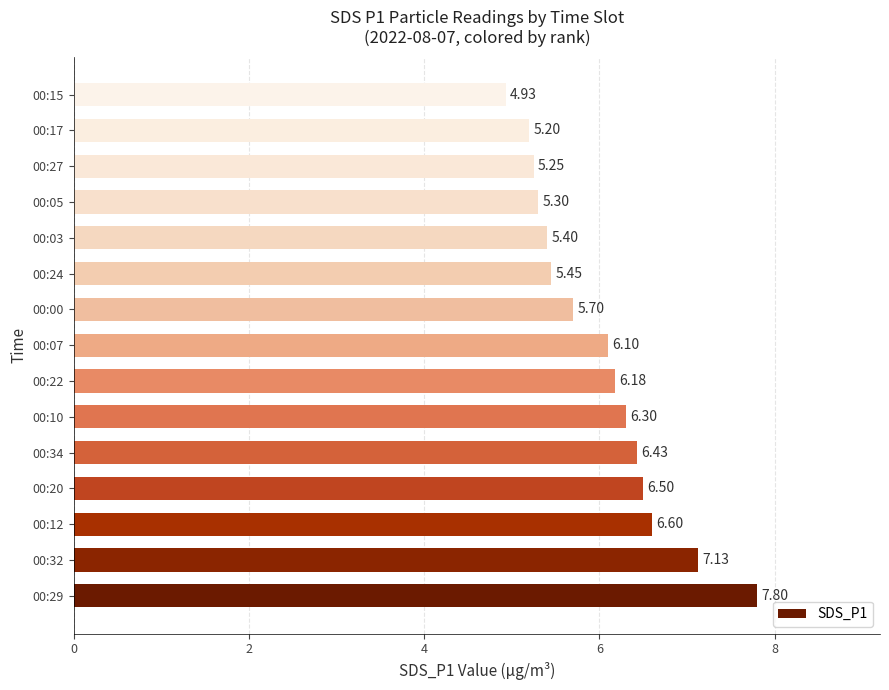

What is the ratio of the value at 00:15 to the value at 00:03?

0.9